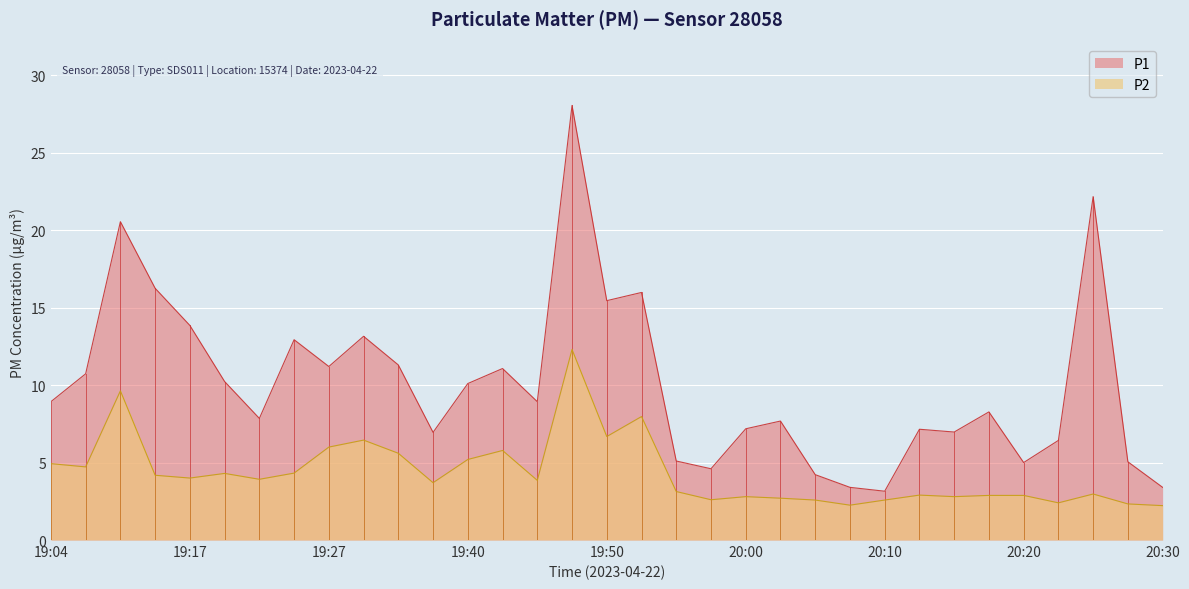

True or false: P2 has a value of 1.2 at 19:58.

False